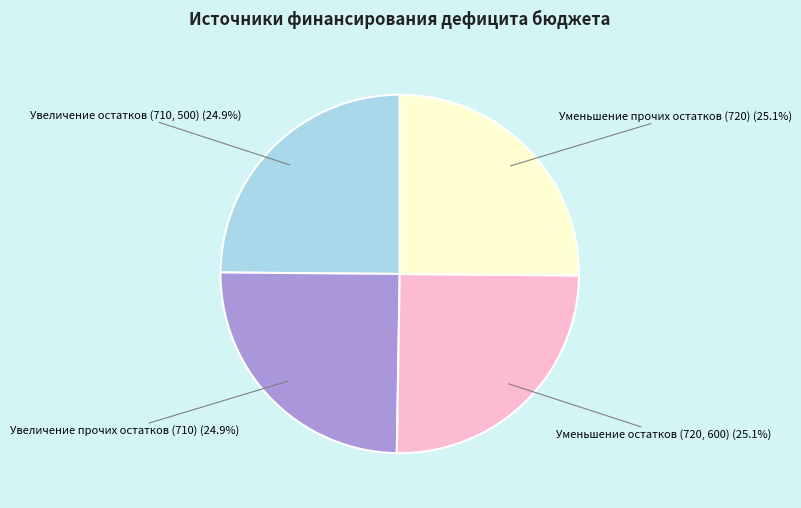

What is the ratio of the value at Уменьшение прочих остатков (720) to the value at Уменьшение остатков (720, 600)?

1.0